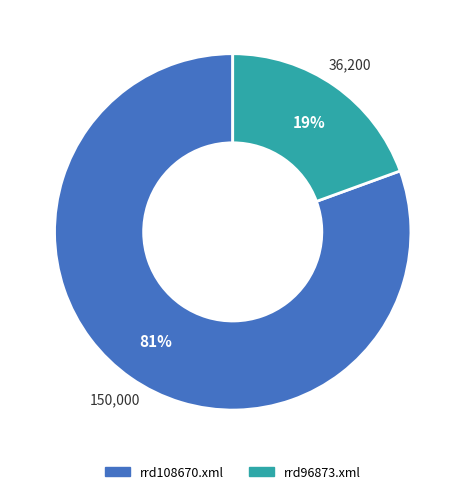

Does rrd96873.xml account for over 50% of the chart?

No